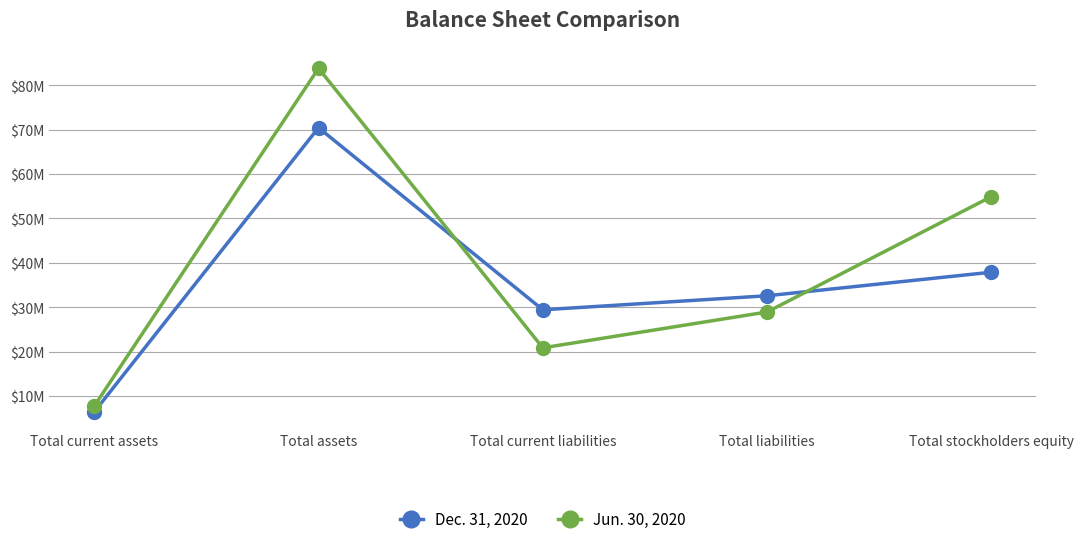

Between Total current assets and Total assets, which series saw the biggest shift?

Jun. 30, 2020